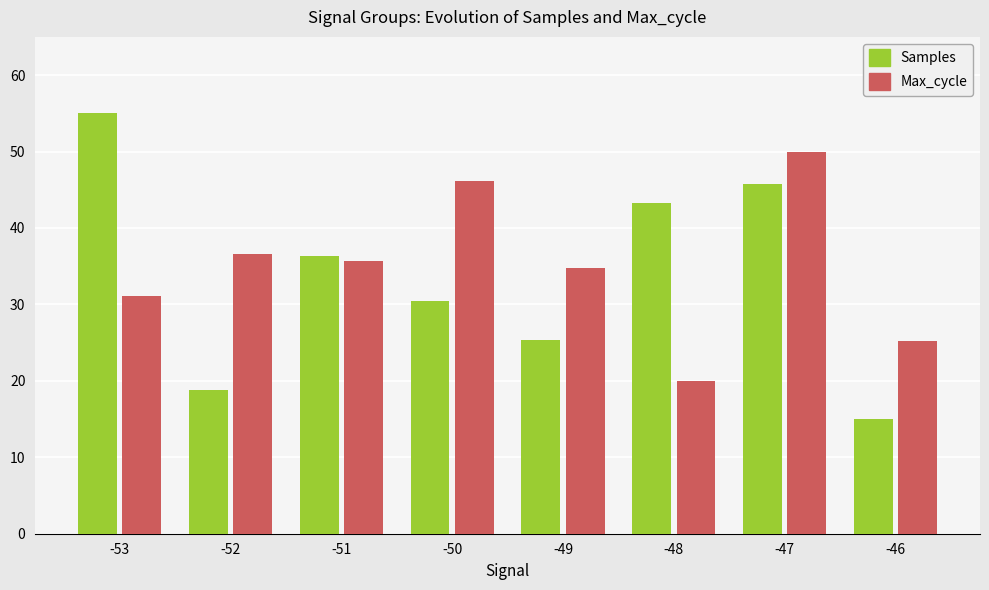

At which category is the sum across all series the highest?

-47